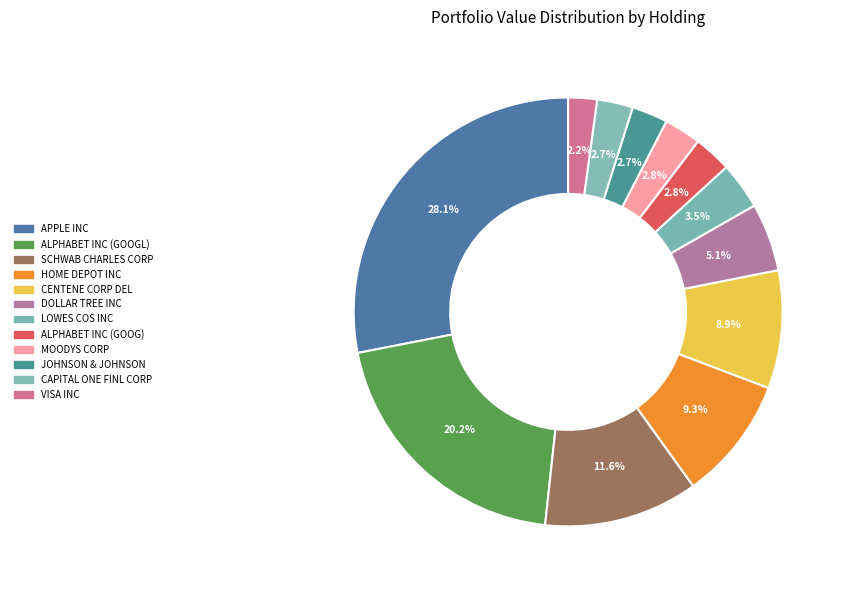

Which has a higher value, VISA INC or SCHWAB CHARLES CORP?

SCHWAB CHARLES CORP